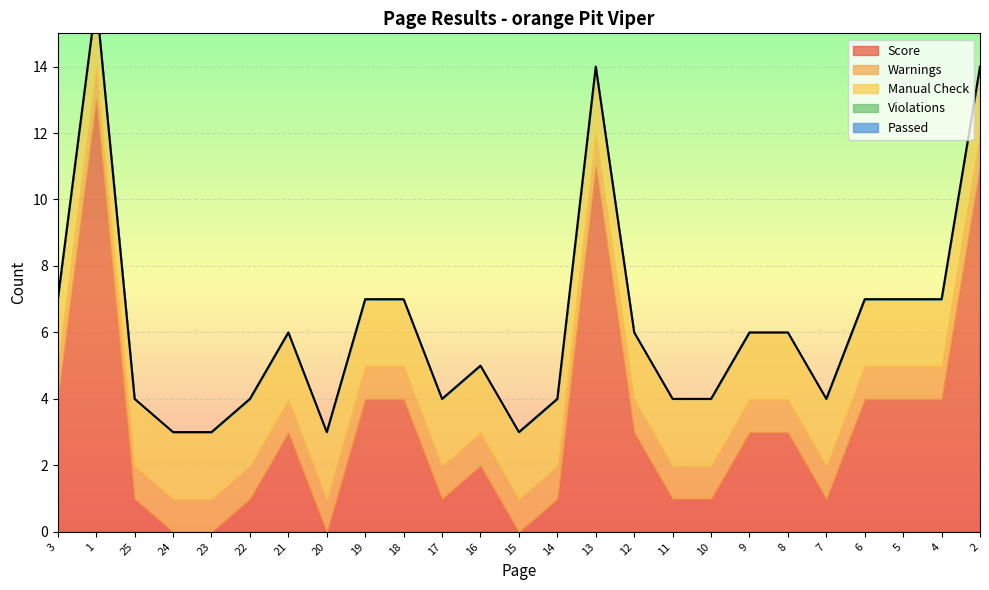

Rank the series by their maximum value, from lowest to highest.

Violations, Passed, Warnings, Manual Check, Score